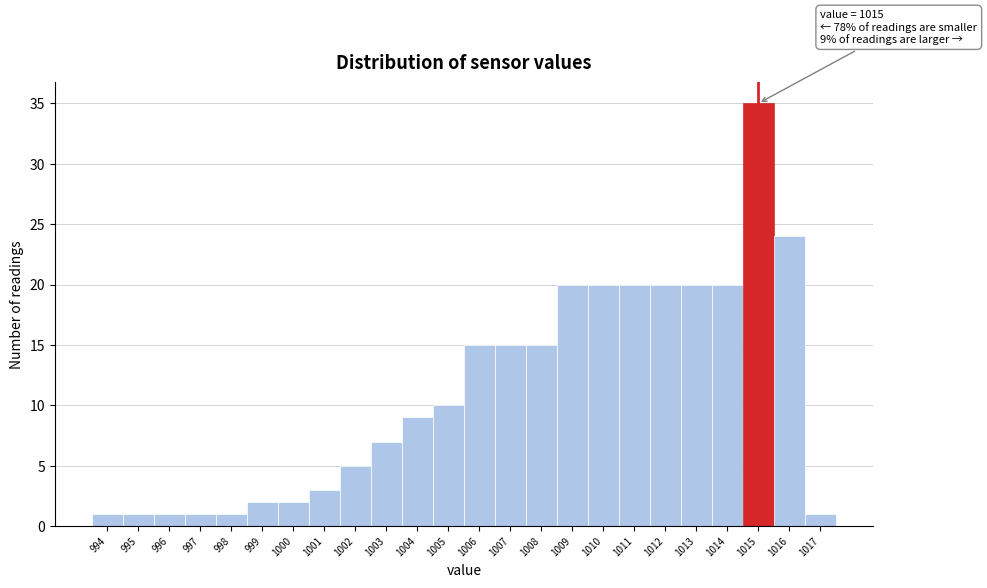

Over which range of the x-axis is the bar tallest?

1014.5 to 1015.5